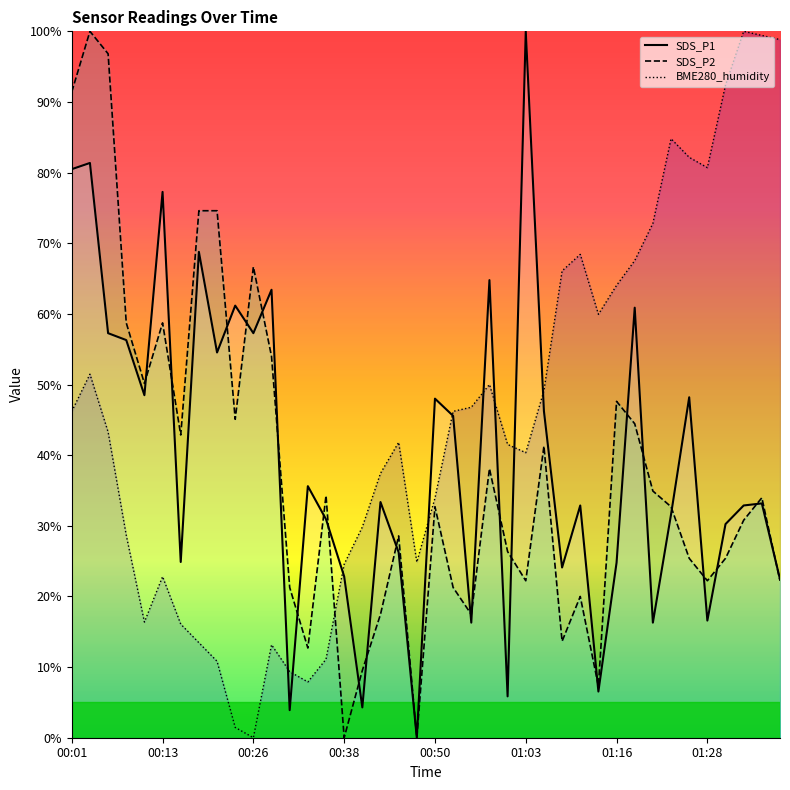

Which series has the largest total across all categories?

BME280_humidity